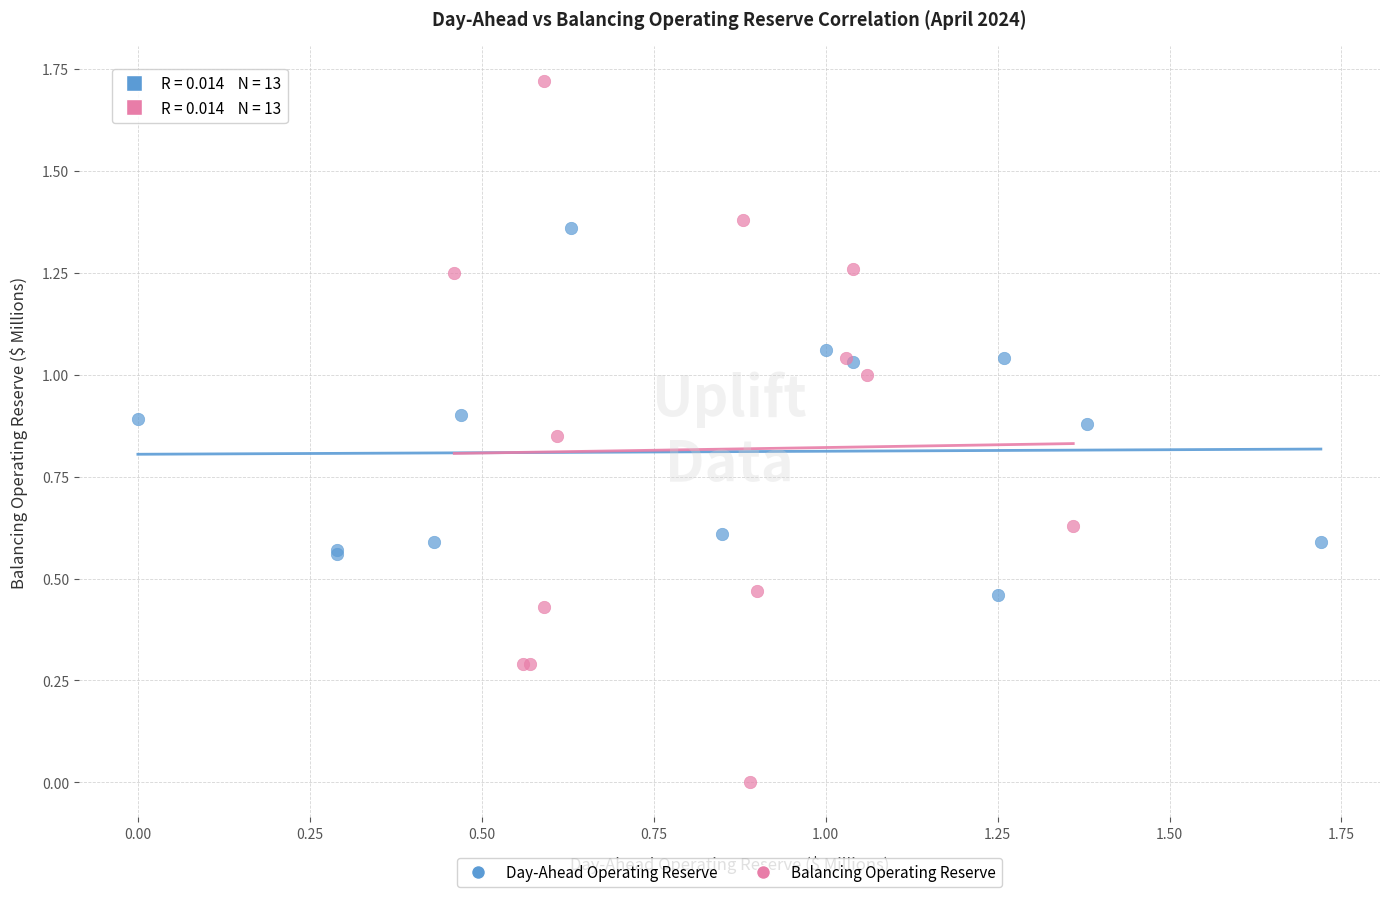

Which series has the widest spread of Y values?

Balancing Operating Reserve